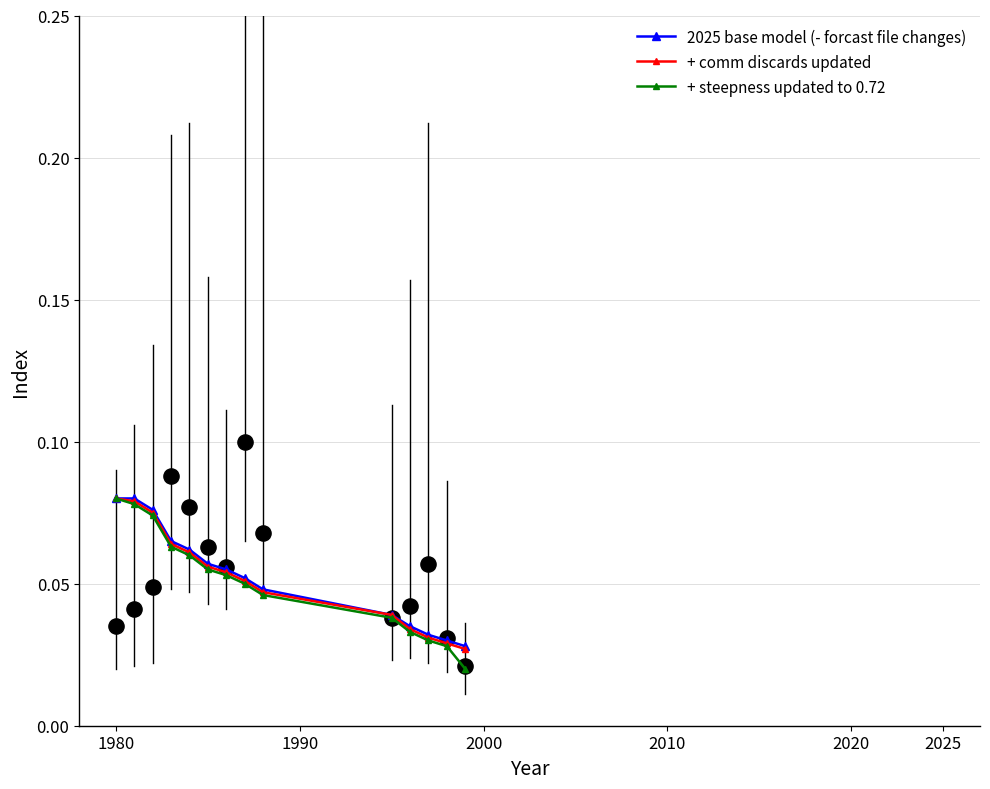

Which series has the largest Y range (max minus min)?

+ steepness updated to 0.72